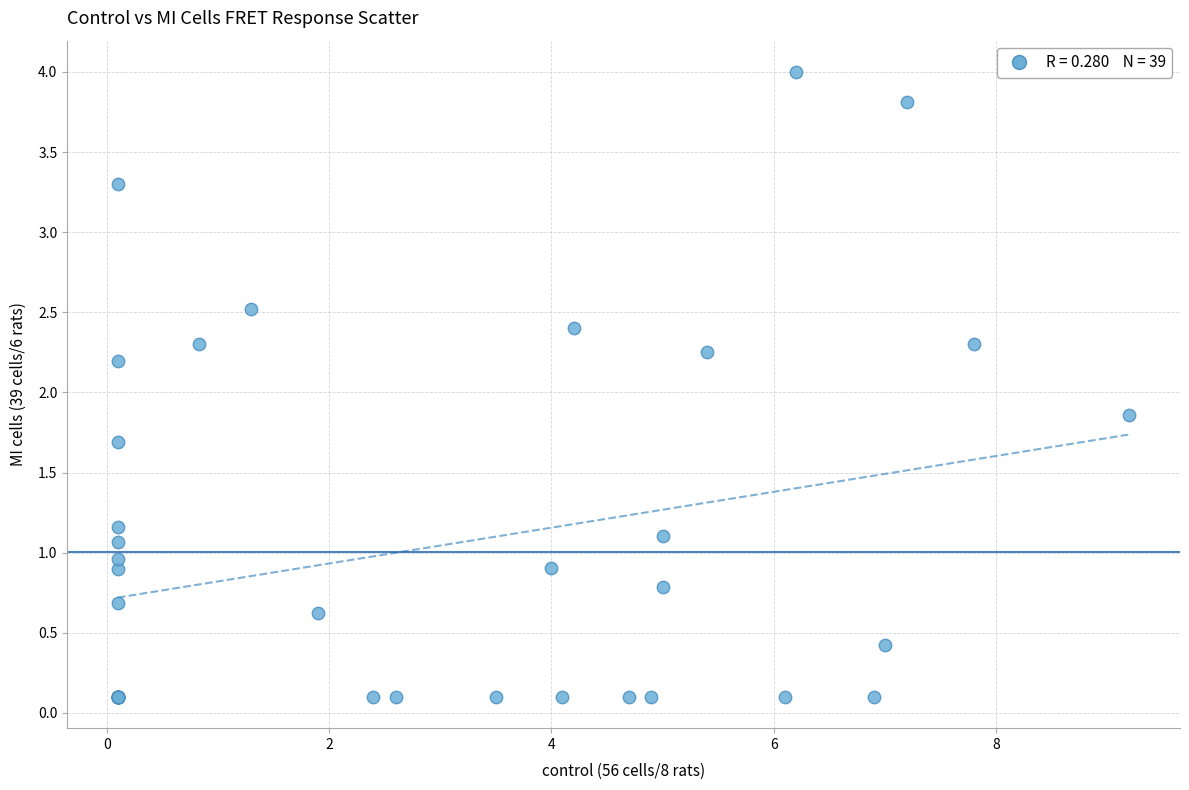

What Y value in the scatter plot is closest to 2?

1.9